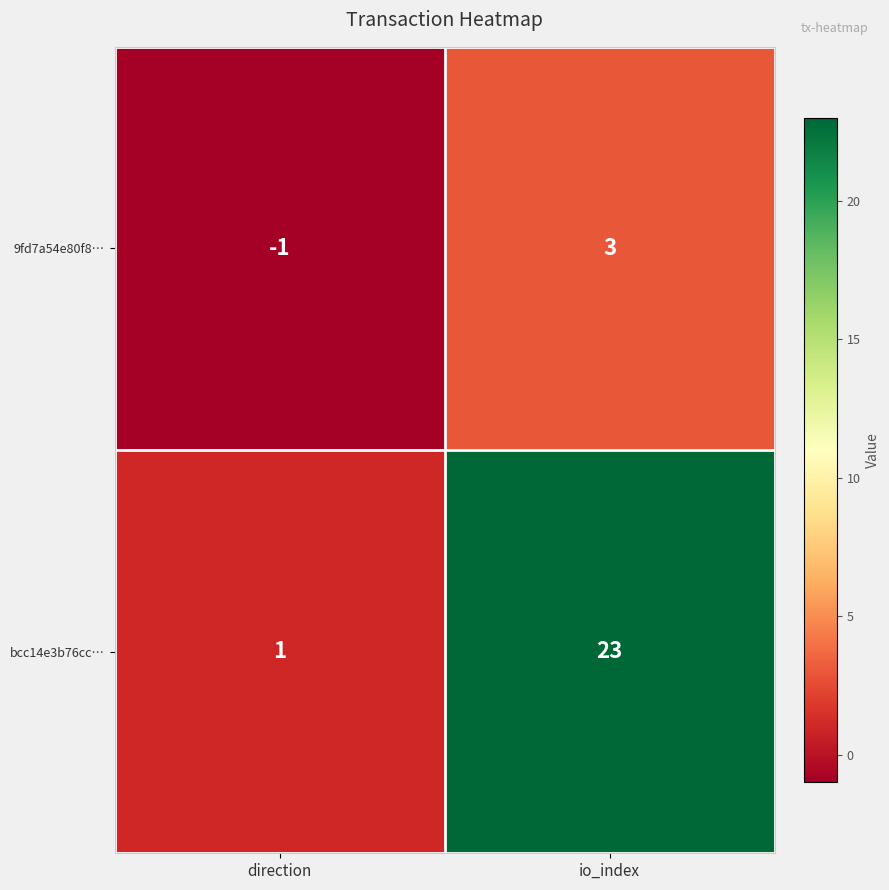

What is the difference between the bcc14e3b76cc… values at direction and io_index?

22